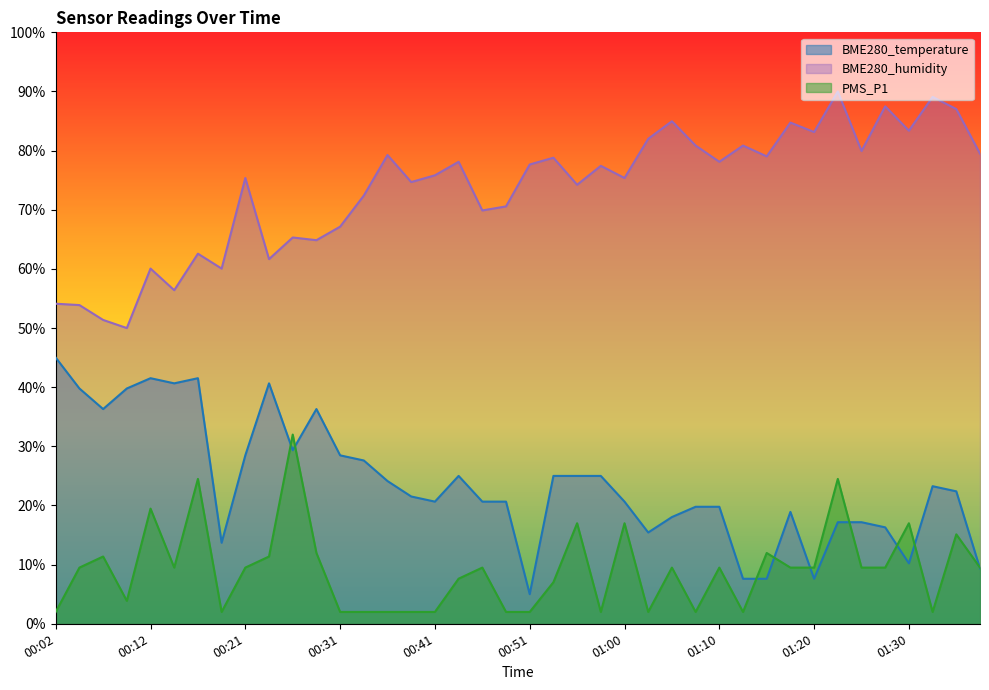

Reading left to right, list all the values displayed in this chart.

BME280_temperature: 00:02=45.0	00:04=39.8	00:07=36.3	00:09=39.8	00:12=41.5	00:14=40.7	00:16=41.5	00:19=13.7	00:21=28.5	00:24=40.7	00:26=29.3	00:29=36.3	00:31=28.5	00:33=27.6	00:36=24.1	00:38=21.5	00:41=20.7	00:43=25.0	00:46=20.7	00:48=20.7	00:51=5.0	00:53=25.0	00:56=25.0	00:58=25.0	01:00=20.7	01:03=15.4	01:05=18.0	01:08=19.8	01:10=19.8	01:13=7.6	01:15=7.6	01:18=18.9	01:20=7.6	01:22=17.2	01:25=17.2	01:27=16.3	01:30=10.2	01:32=23.3	01:35=22.4	01:37=9.3
BME280_humidity: 00:02=54.1	00:04=53.9	00:07=51.4	00:09=50.0	00:12=60.1	00:14=56.4	00:16=62.6	00:19=60.1	00:21=75.4	00:24=61.7	00:26=65.3	00:29=64.9	00:31=67.1	00:33=72.4	00:36=79.3	00:38=74.7	00:41=75.8	00:43=78.1	00:46=69.9	00:48=70.6	00:51=77.7	00:53=78.8	00:56=74.2	00:58=77.4	01:00=75.4	01:03=82.0	01:05=85.0	01:08=80.9	01:10=78.1	01:13=80.9	01:15=79.0	01:18=84.7	01:20=83.1	01:22=90.0	01:25=79.9	01:27=87.5	01:30=83.4	01:32=89.1	01:35=87.0	01:37=79.5
PMS_P1: 00:02=2.0	00:04=9.5	00:07=11.4	00:09=3.9	00:12=19.5	00:14=9.5	00:16=24.5	00:19=2.0	00:21=9.5	00:24=11.4	00:26=32.0	00:29=12.0	00:31=2.0	00:33=2.0	00:36=2.0	00:38=2.0	00:41=2.0	00:43=7.6	00:46=9.5	00:48=2.0	00:51=2.0	00:53=7.0	00:56=17.0	00:58=2.0	01:00=17.0	01:03=2.0	01:05=9.5	01:08=2.0	01:10=9.5	01:13=2.0	01:15=12.0	01:18=9.5	01:20=9.5	01:22=24.5	01:25=9.5	01:27=9.5	01:30=17.0	01:32=2.0	01:35=15.1	01:37=9.5